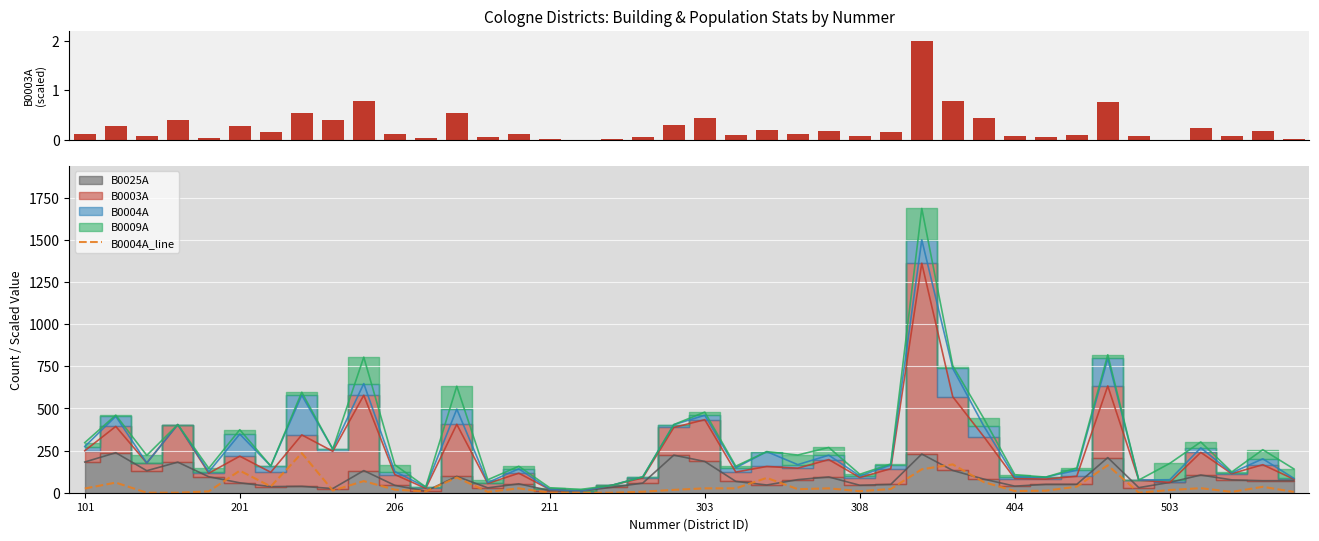

What is the difference between the maximum and minimum values in the B0004A_line series?

235